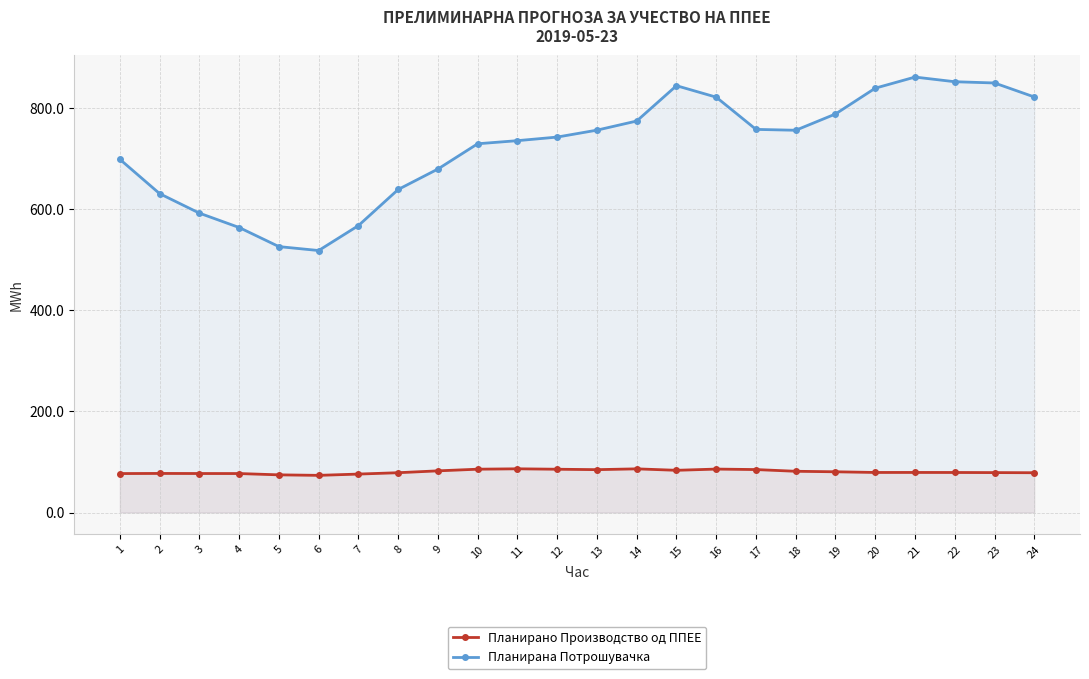

True or false: Планирана Потрошувачка has more than 0 interior local peaks.

True